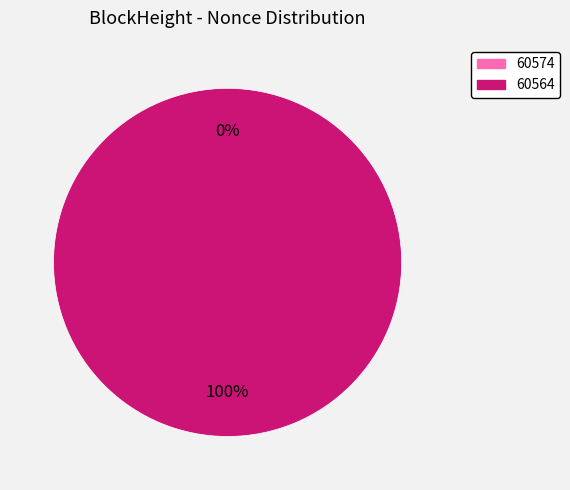

Is it true that 60564 is 100% of the pie?

True